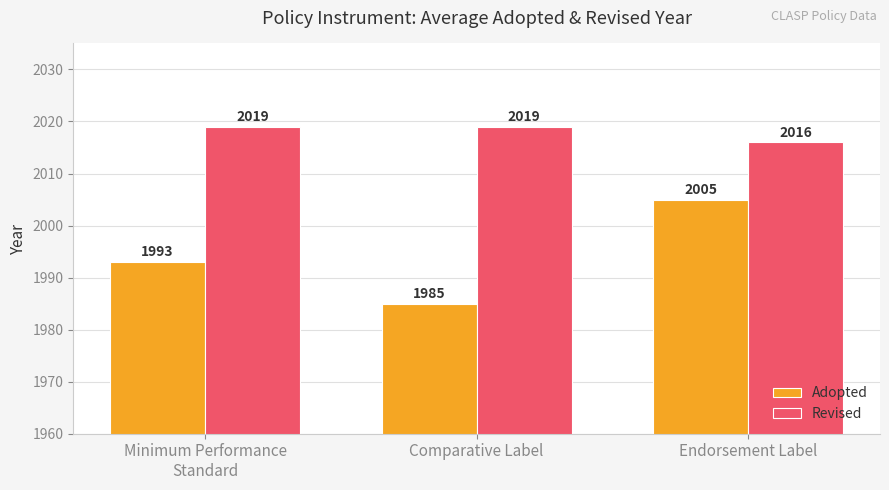

Which series has the largest total across all categories?

Revised